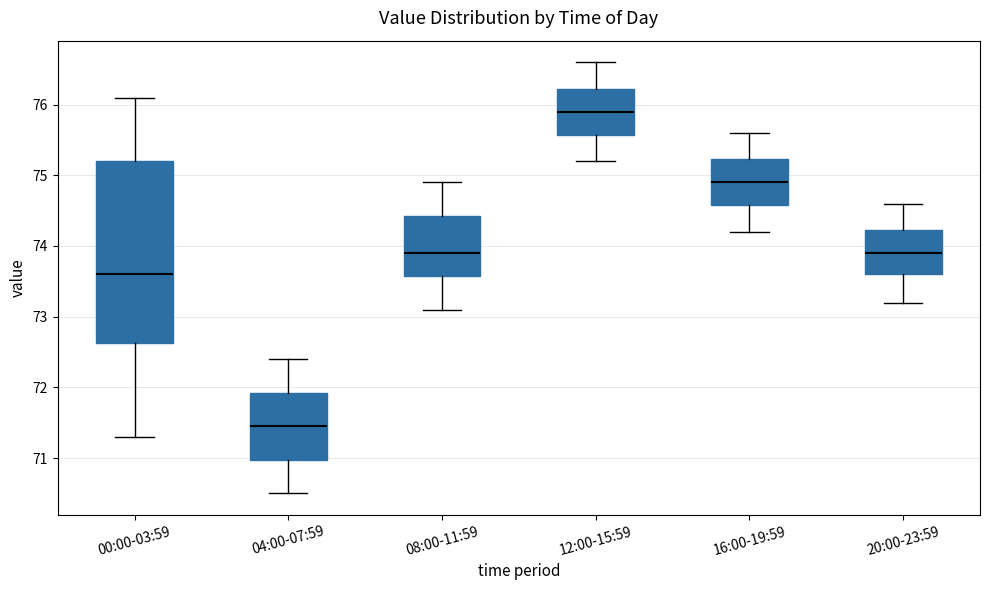

Reading left to right, read every box against the y-axis: the position of its median line, the range the box covers, and the ends of its whiskers. The values are not printed on the chart, so give them approximately, as read against the axis.

00:00-03:59: median 73.6, box 72.6 to 75.2, whiskers 71.3 to 76.1
04:00-07:59: median 71.5, box 71.0 to 71.9, whiskers 70.5 to 72.4
08:00-11:59: median 73.9, box 73.6 to 74.4, whiskers 73.1 to 74.9
12:00-15:59: median 75.9, box 75.6 to 76.2, whiskers 75.2 to 76.6
16:00-19:59: median 74.9, box 74.6 to 75.2, whiskers 74.2 to 75.6
20:00-23:59: median 73.9, box 73.6 to 74.2, whiskers 73.2 to 74.6